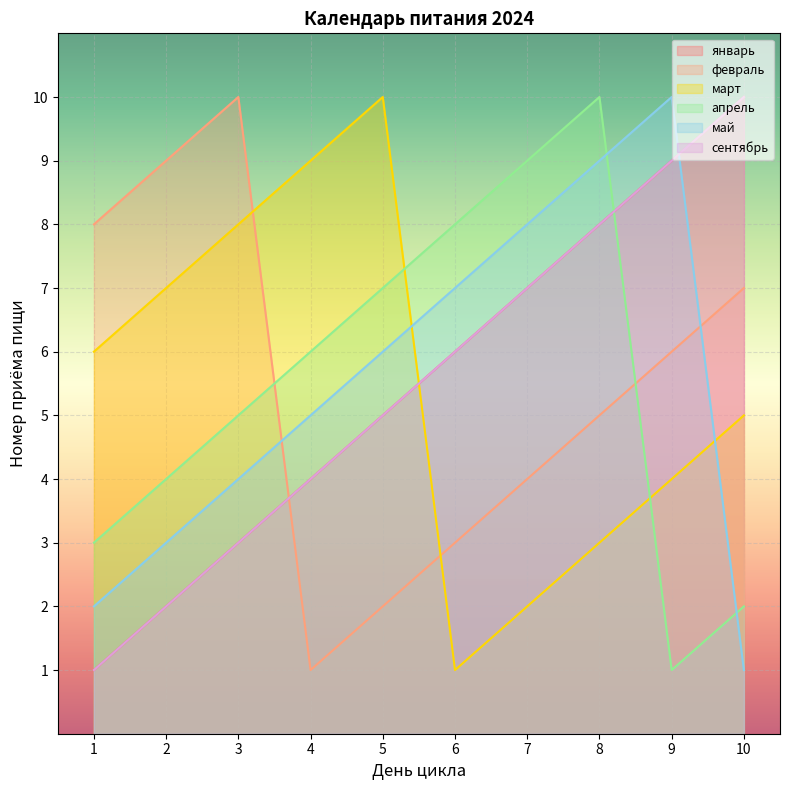

Which series changed the most between 1 and 2?

январь